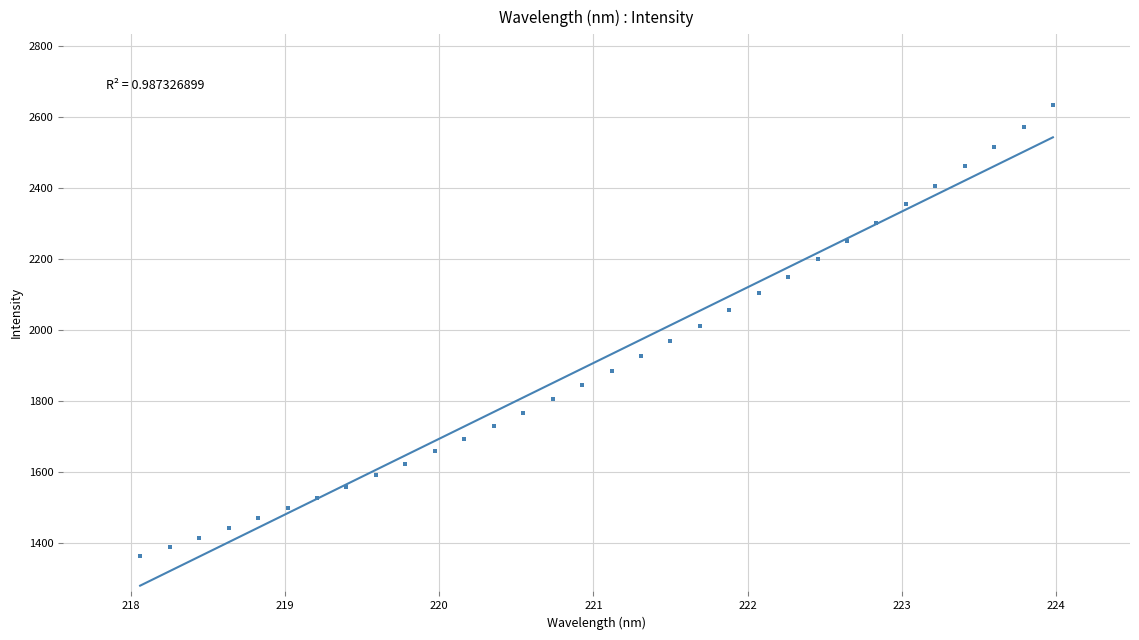

What is the range of X values (max minus min)?

5.9